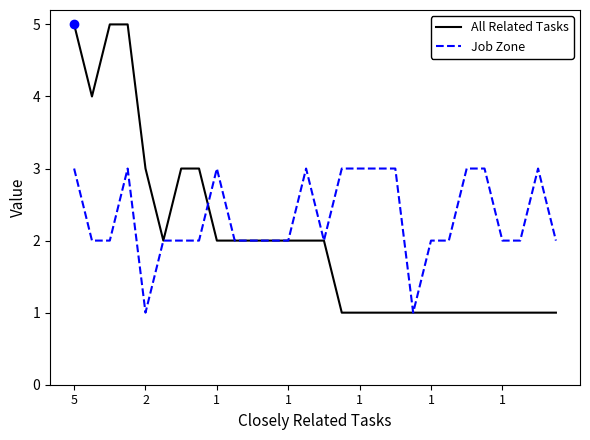

Reading right to left, list all the values displayed in this chart.

All Related Tasks: 1	1	1	1	1	1	1	1	1	1	1	1	1	2	2	2	2	2	2	2	3	3	2	3	5	5	4	5
Job Zone: 2	3	2	2	3	3	2	2	1	3	3	3	3	2	3	2	2	2	2	3	2	2	2	1	3	2	2	3